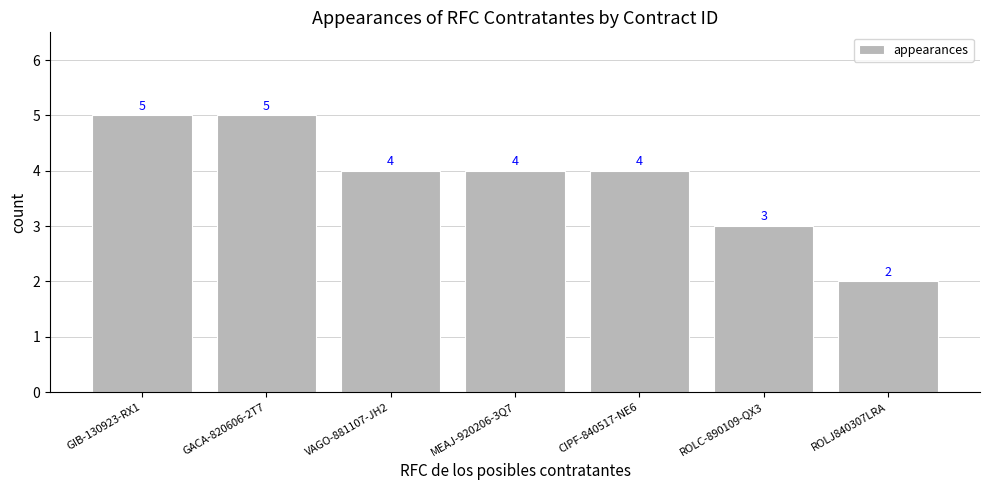

How many data points are less than 4?

2